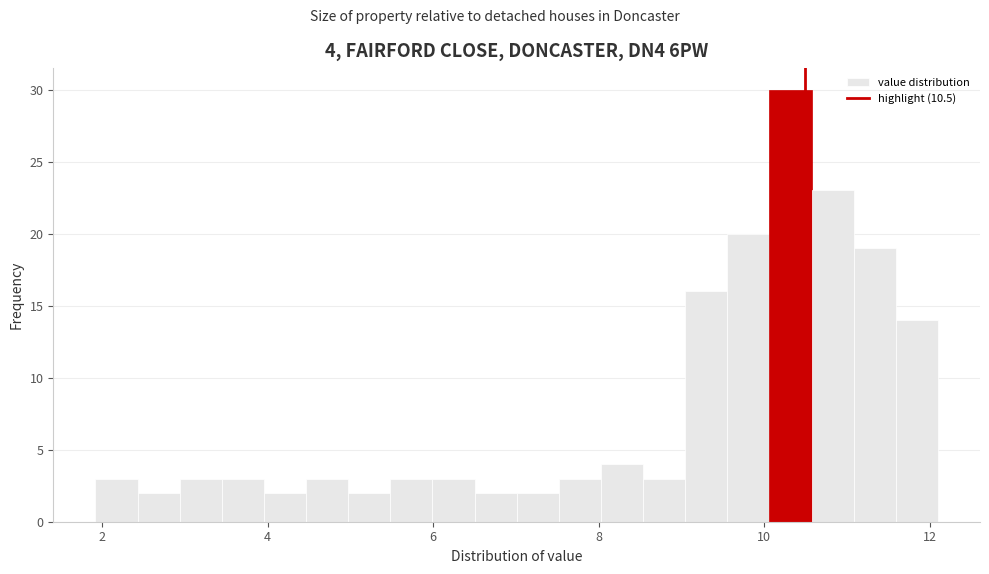

Read against the x-axis, roughly where is the centre of the tallest bar?

10.4